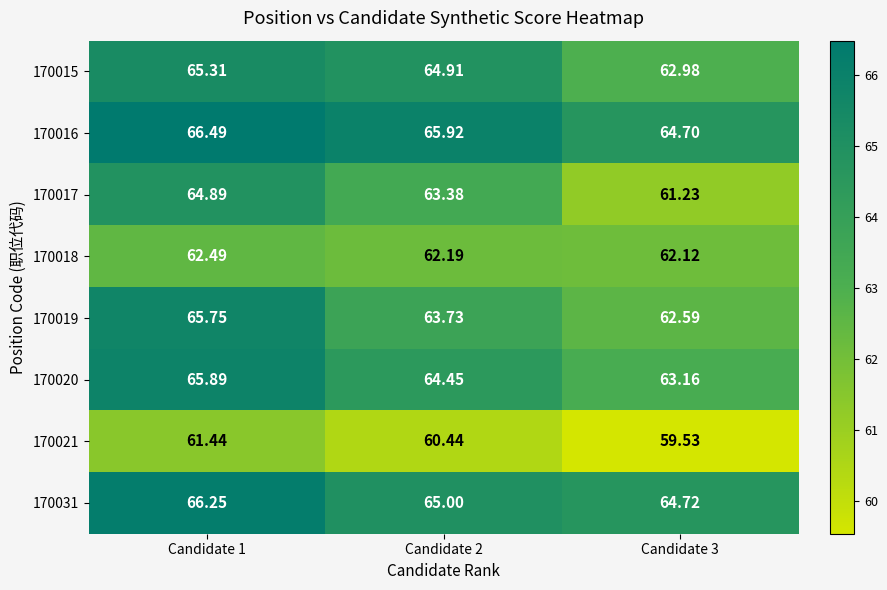

Is the value of 170018 at Candidate 1 greater than the value of 170015 at Candidate 2?

No